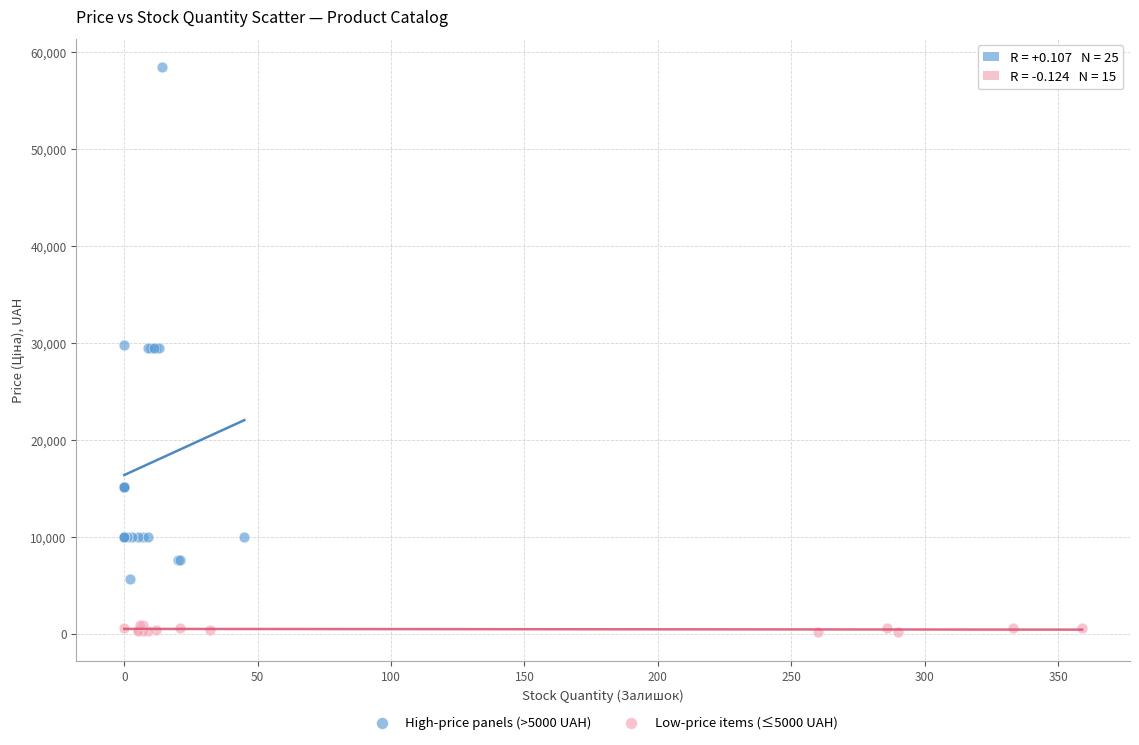

Which series has the largest Y range (max minus min)?

High-price panels (>5000 UAH)